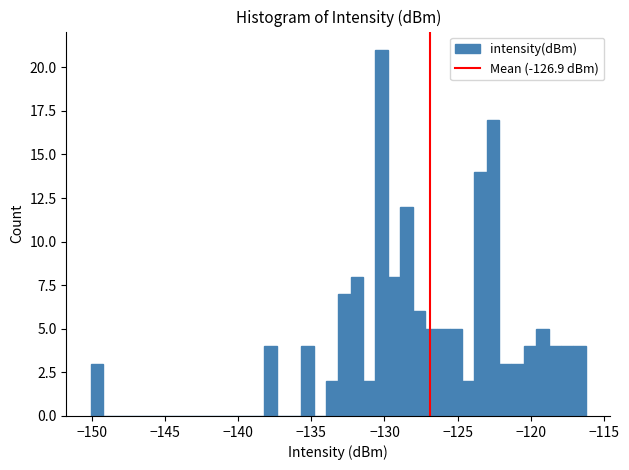

Around what value on the x-axis is the tallest bar? Give the approximate position of its centre, as read against the axis.

-130.0